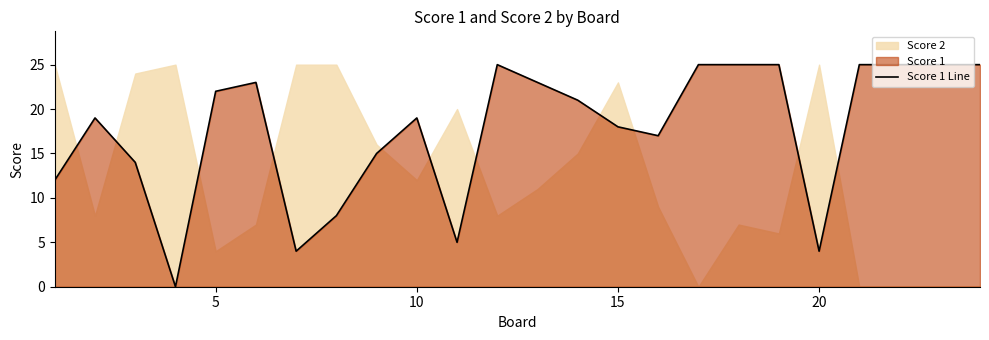

What is the value of the 8th point from the left?

8